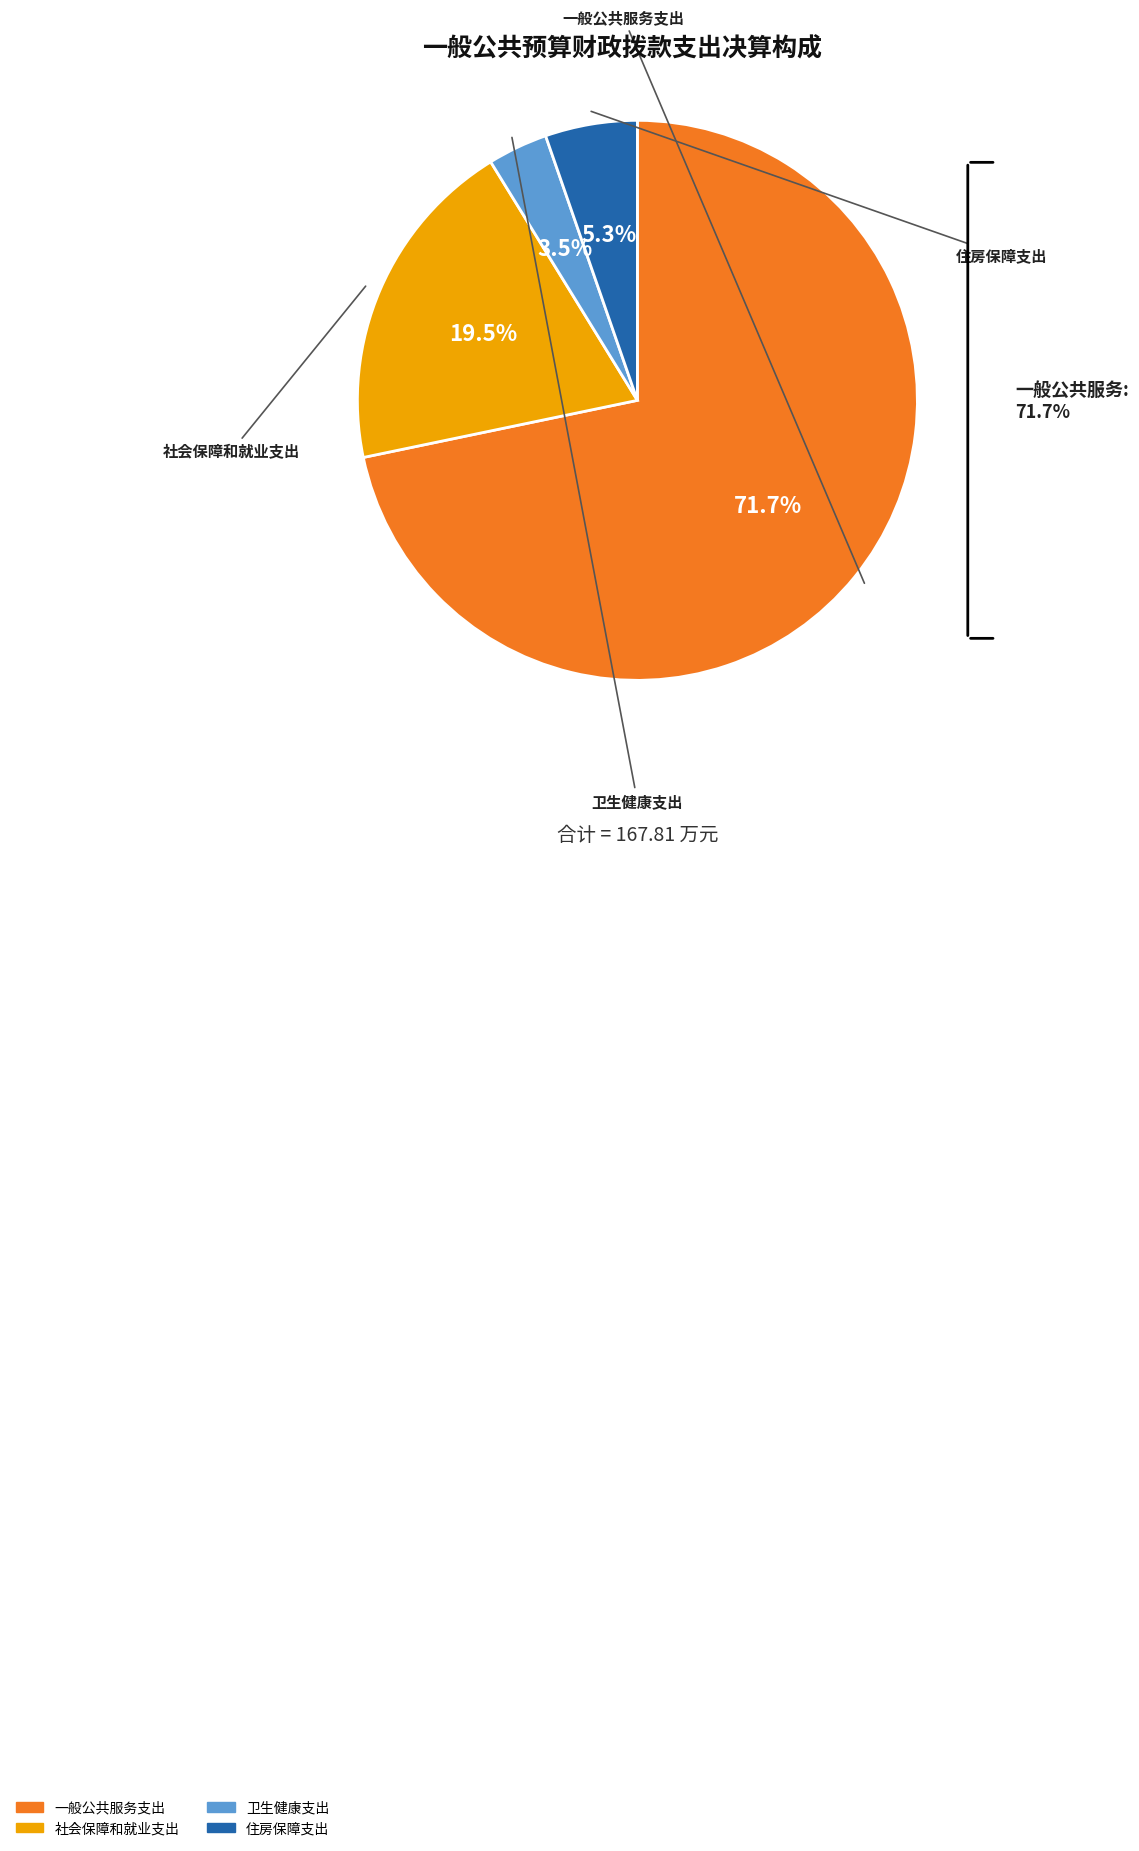

To the nearest percent, what is the difference between the largest and smallest slice percentages?

68%